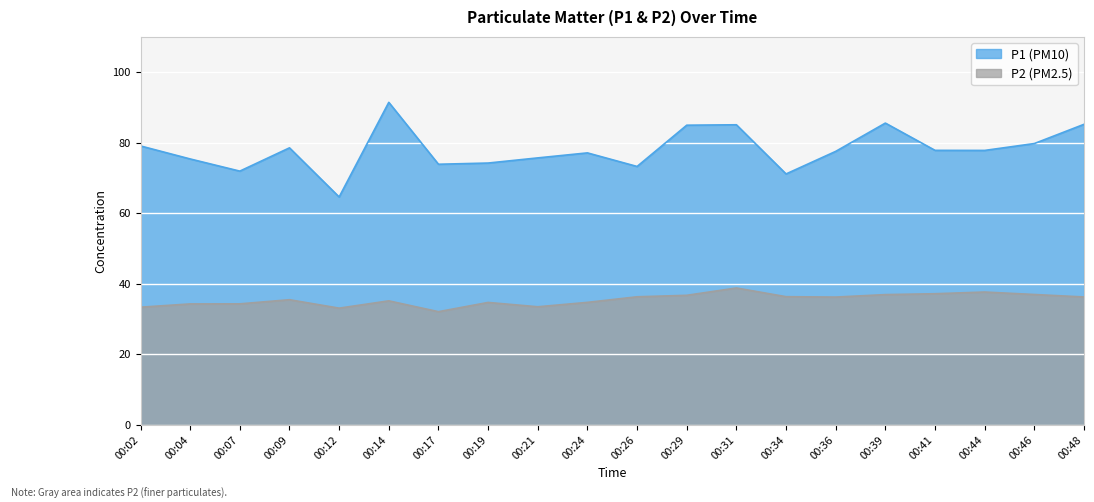

The P2 series shows 16.1 at 00:21. True or false?

False